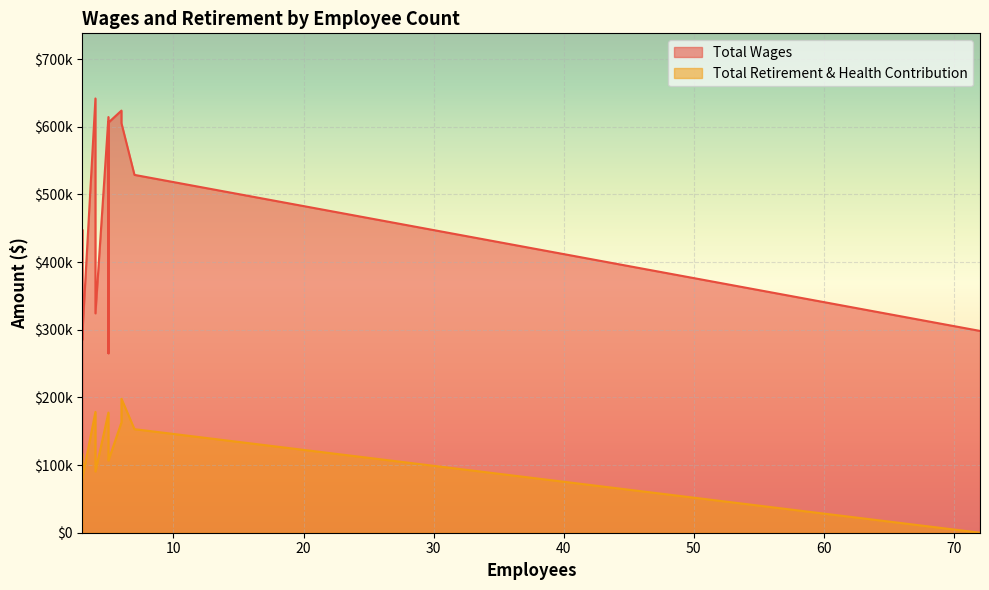

What is the total value across all series at 4?

820231